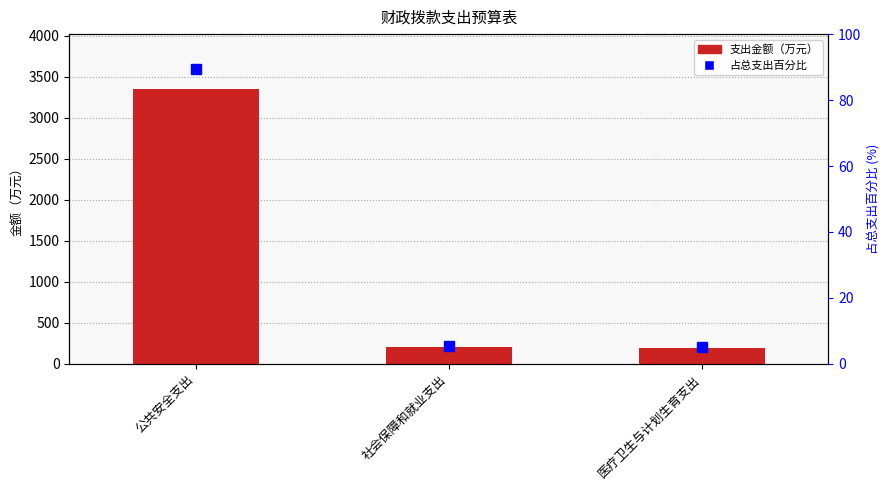

At how many categories does at least one series exceed 1314?

1